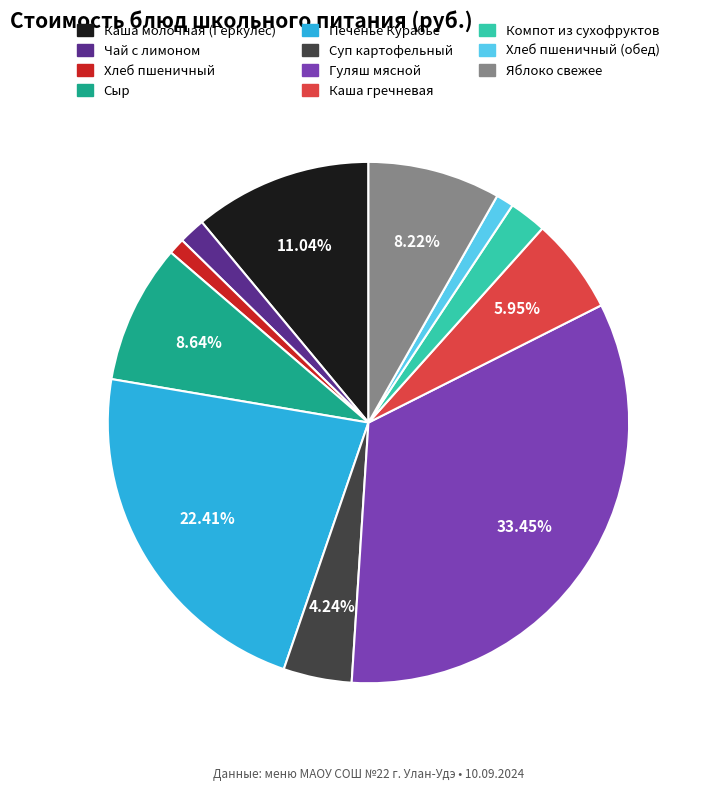

Is there a majority slice in this chart?

No